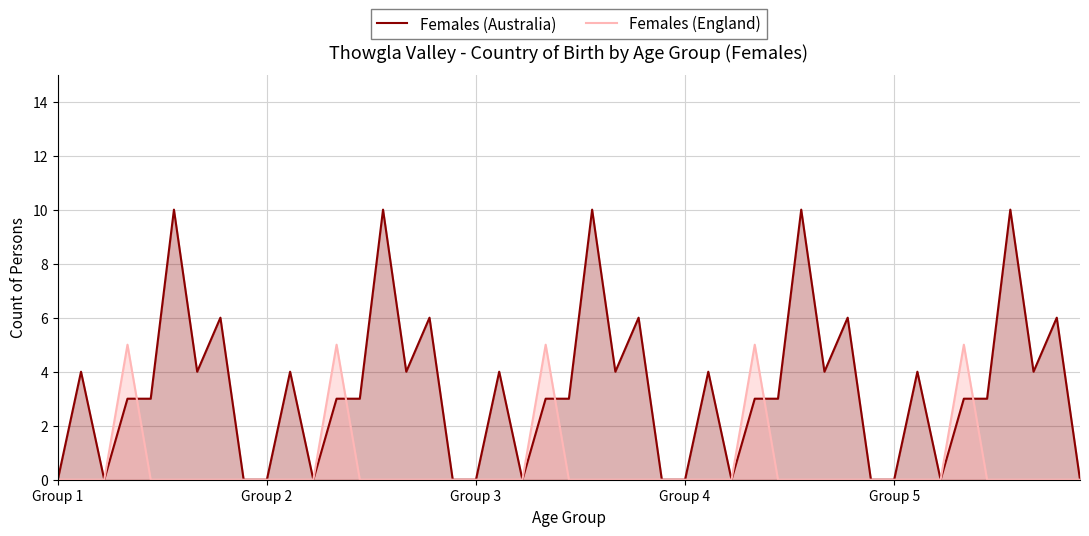

Rank the series by their maximum value, from lowest to highest.

Females (England), Females (Australia)